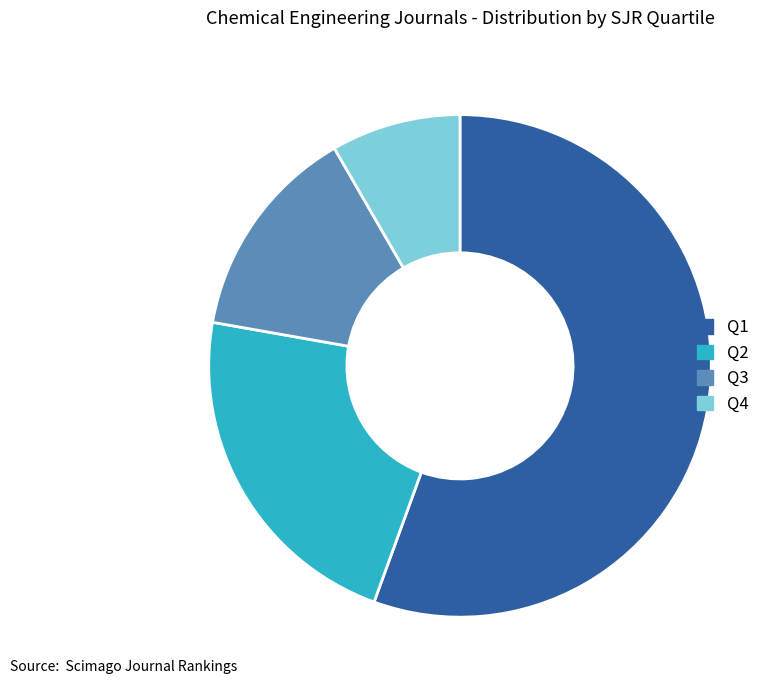

Is the sum of Q2 and Q4 greater than half?

No